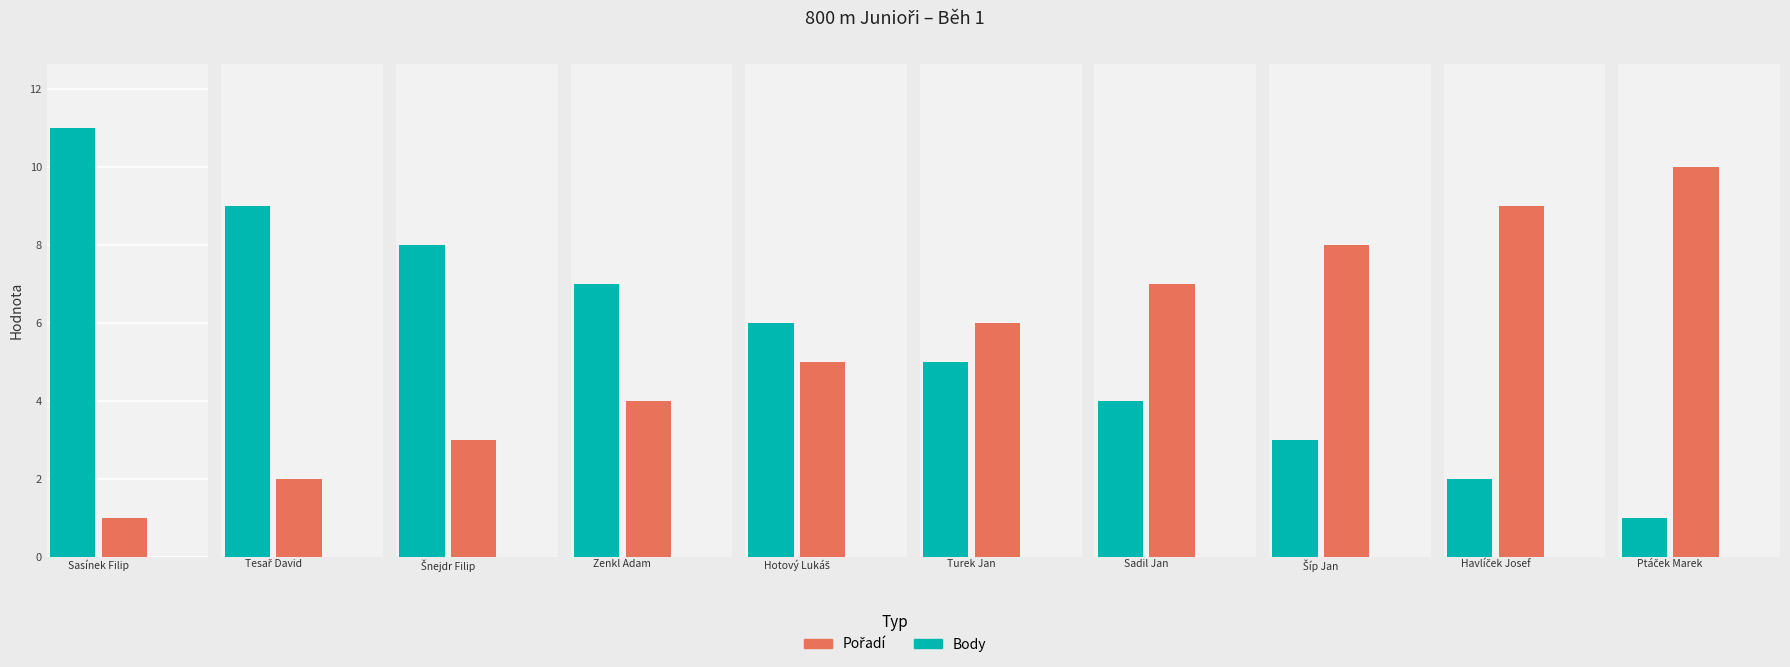

What is the maximum value for Body?

11